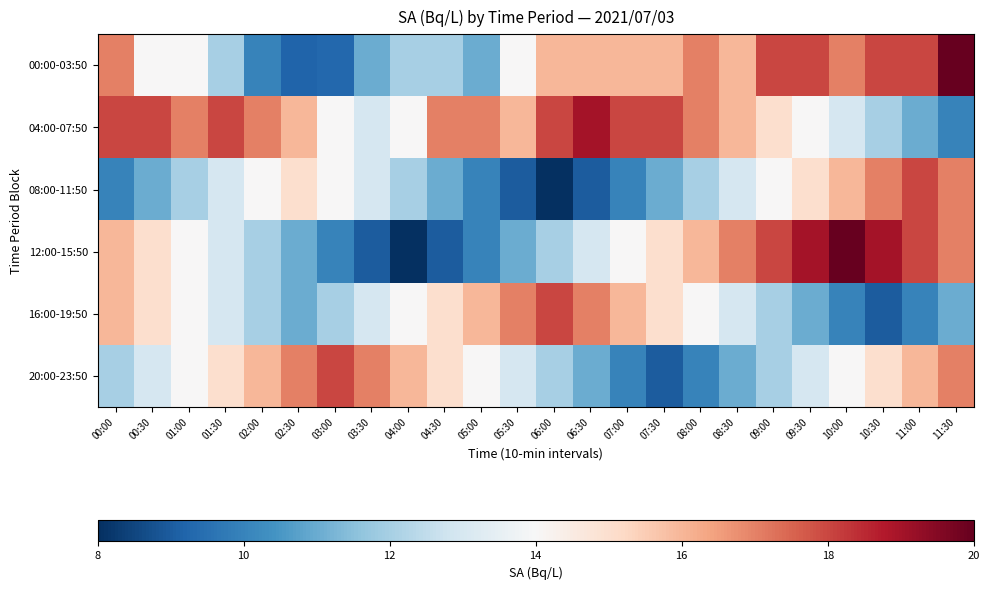

Which series has the largest total across all categories?

04:00-07:50